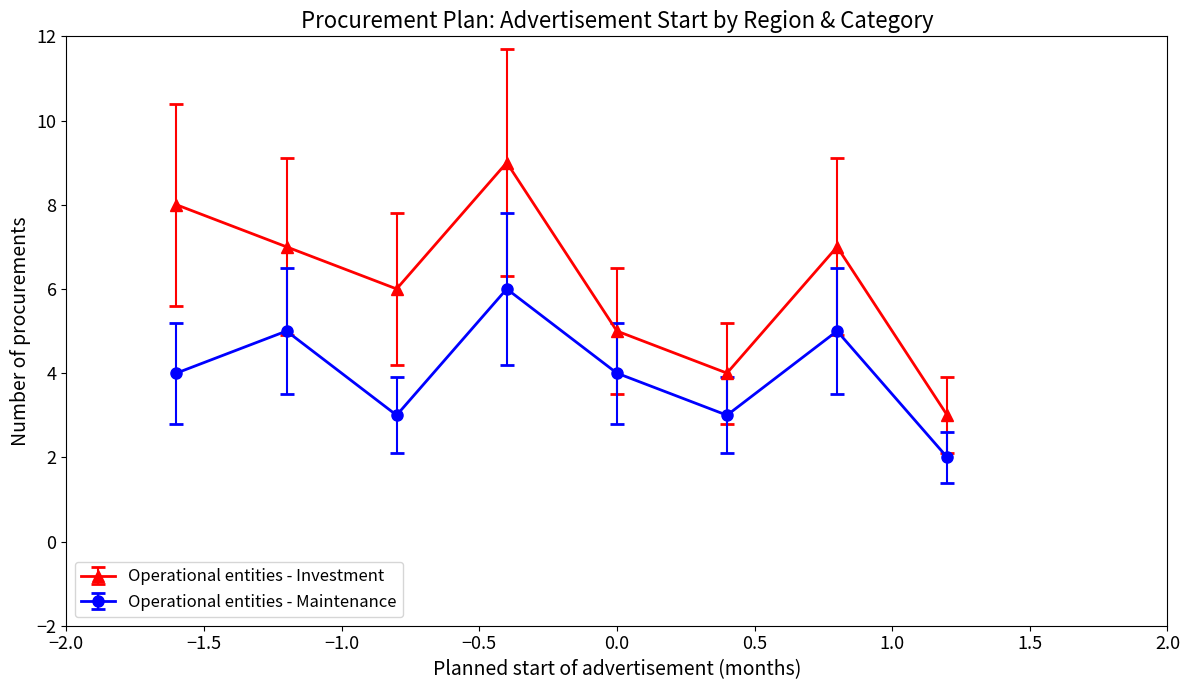

What is the maximum value shown in the chart?

9